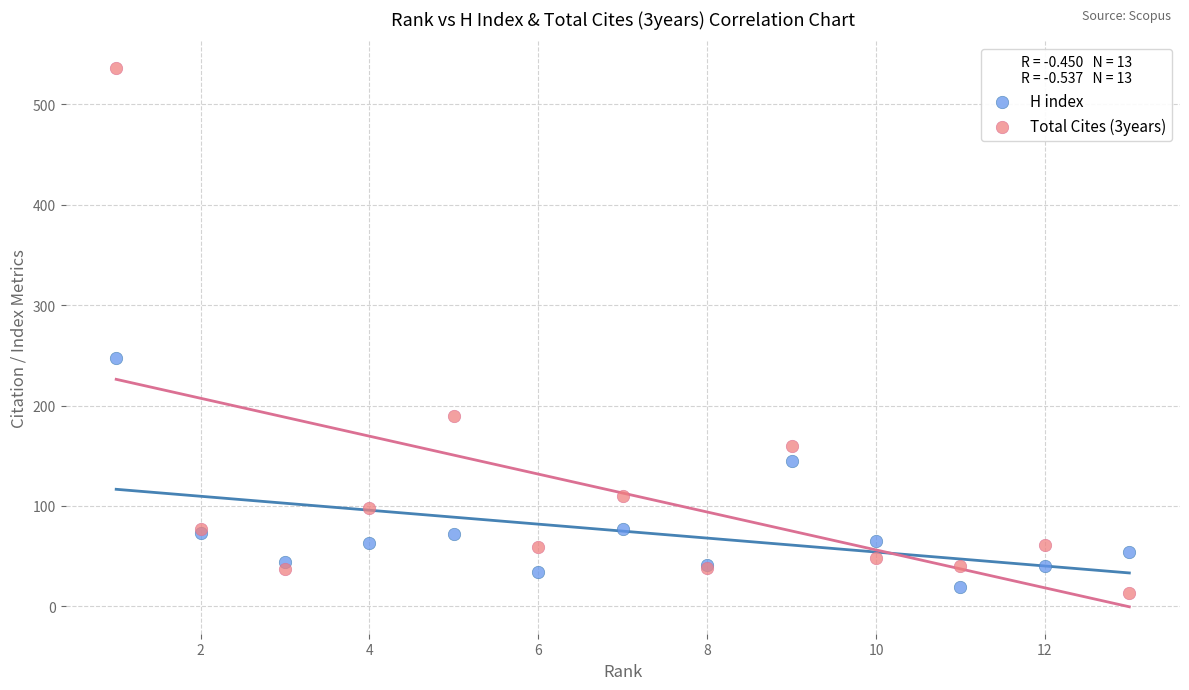

Which series reaches the minimum Y coordinate?

Total Cites (3years)